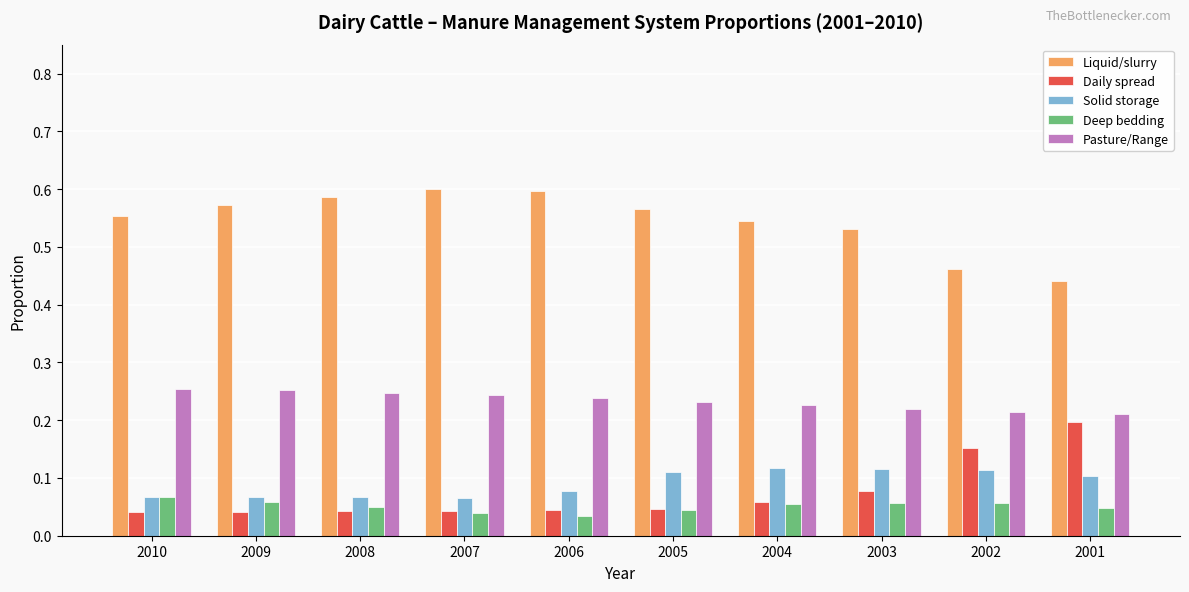

Is the value of Pasture/Range at 2009 greater than the value of Solid storage at 2007?

Yes